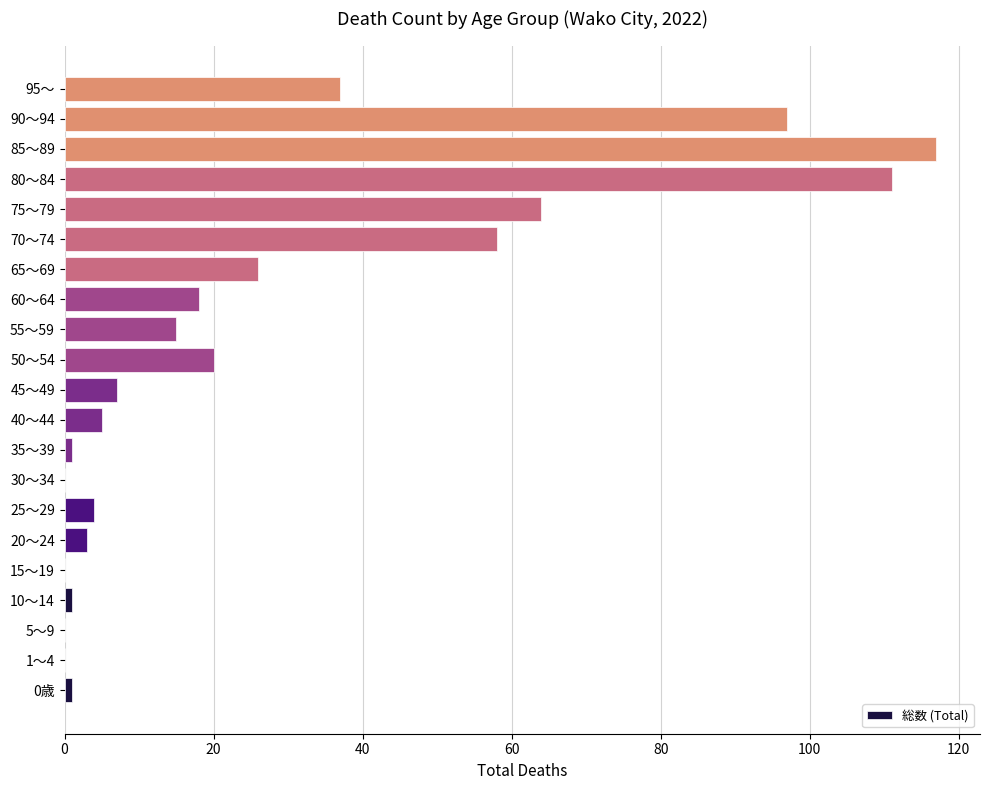

The value at 50～54 is 32. True or false?

False